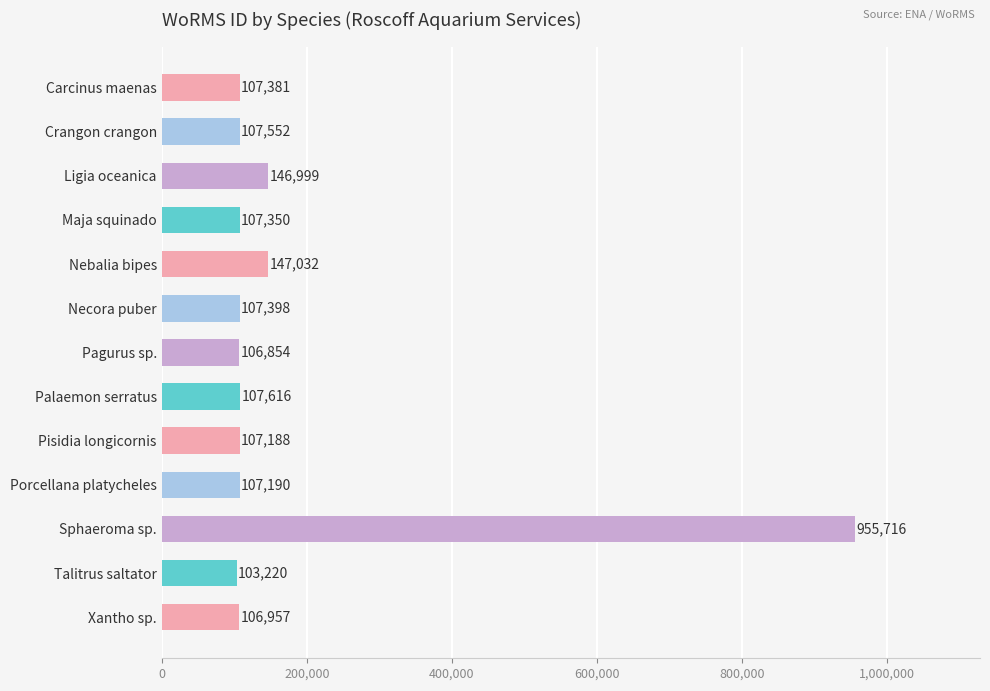

Reading top to bottom, list all the values displayed in this chart.

107381	107552	146999	107350	147032	107398	106854	107616	107188	107190	955716	103220	106957